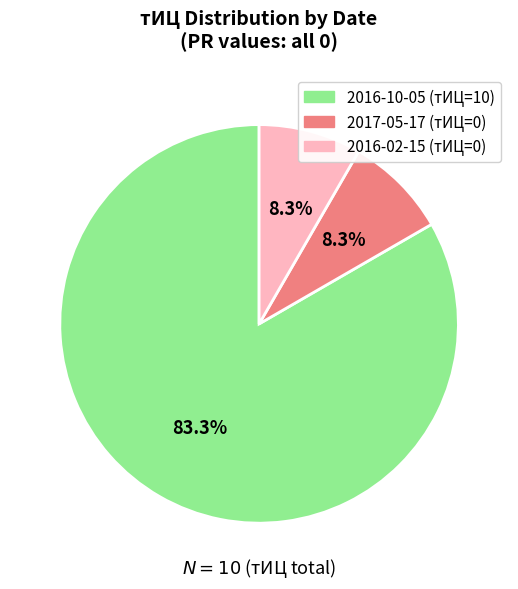

Is there any slice that represents more than half of the pie?

Yes